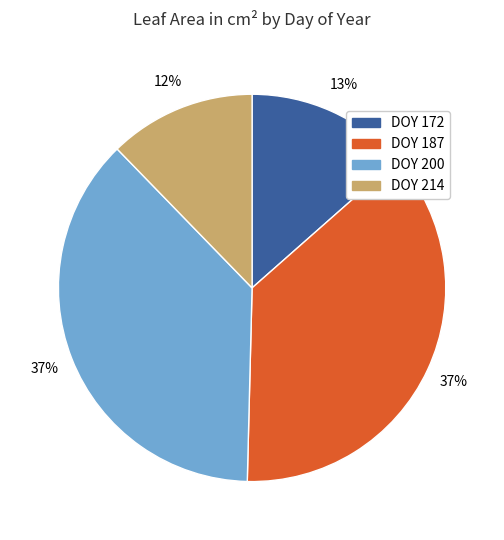

True or false: DOY 200 accounts for 37% of the total.

True